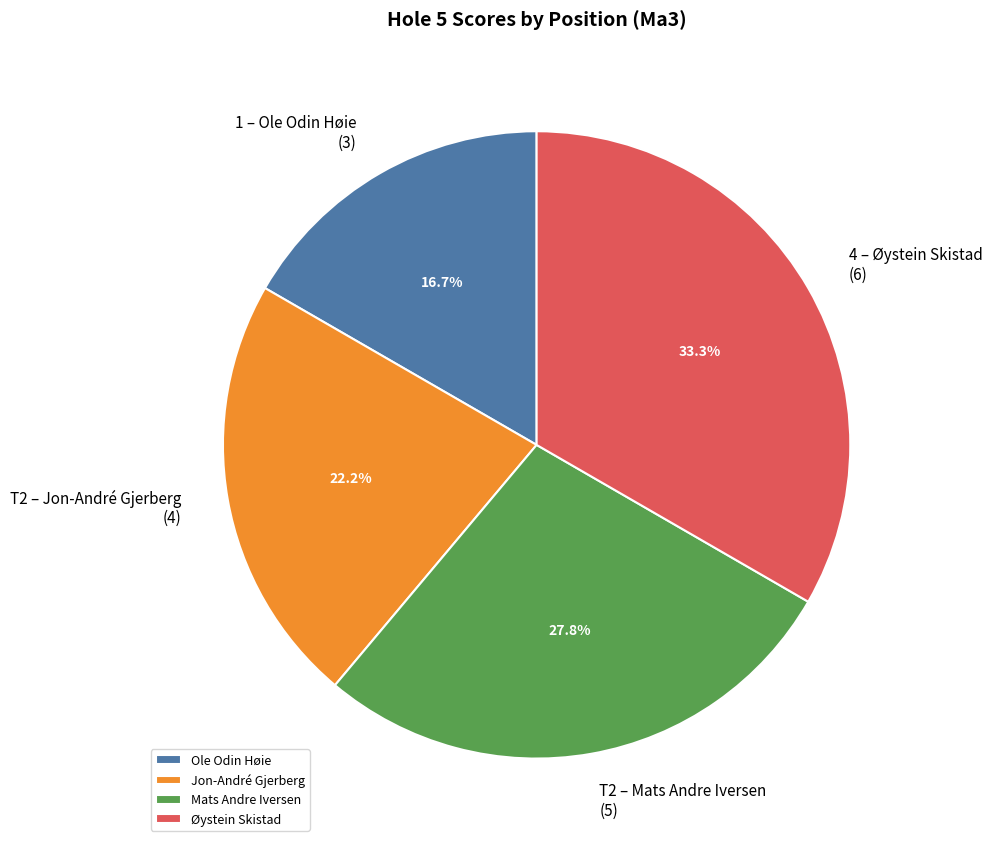

Does Jon-André Gjerberg represent more than half of the total?

No